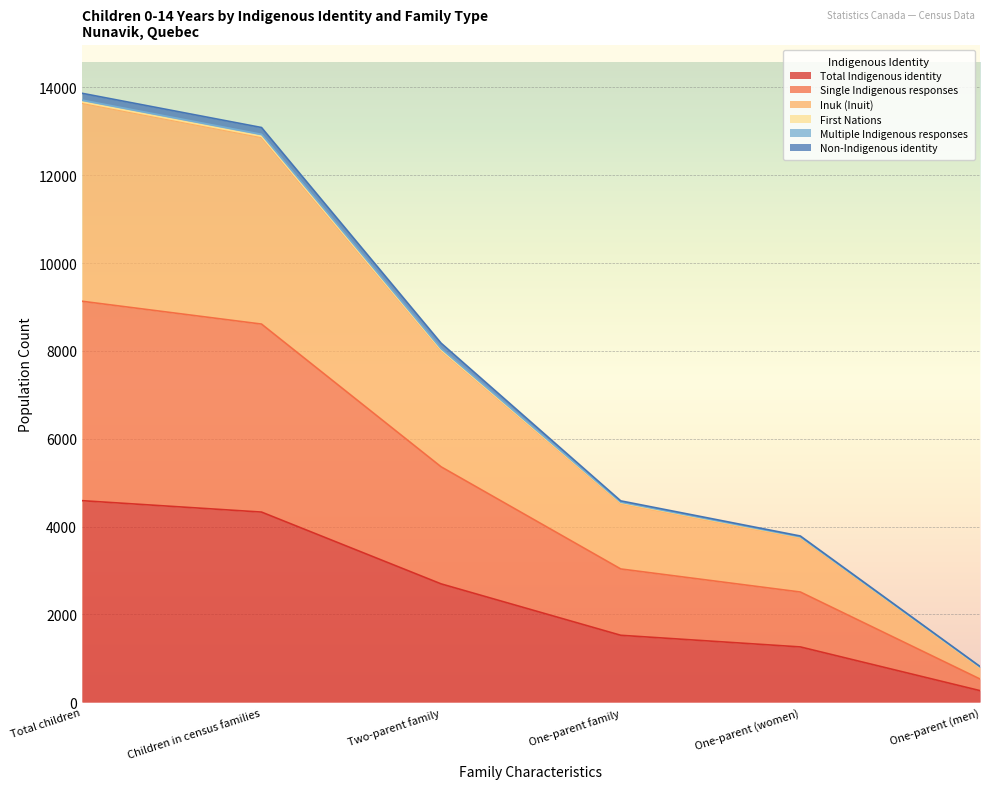

How many lines are shown in the chart?

6